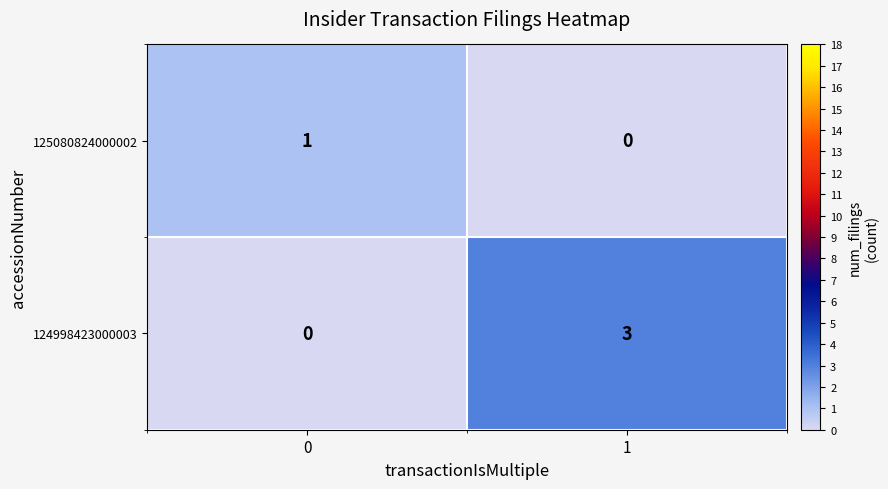

Count the number of data series in this chart.

2